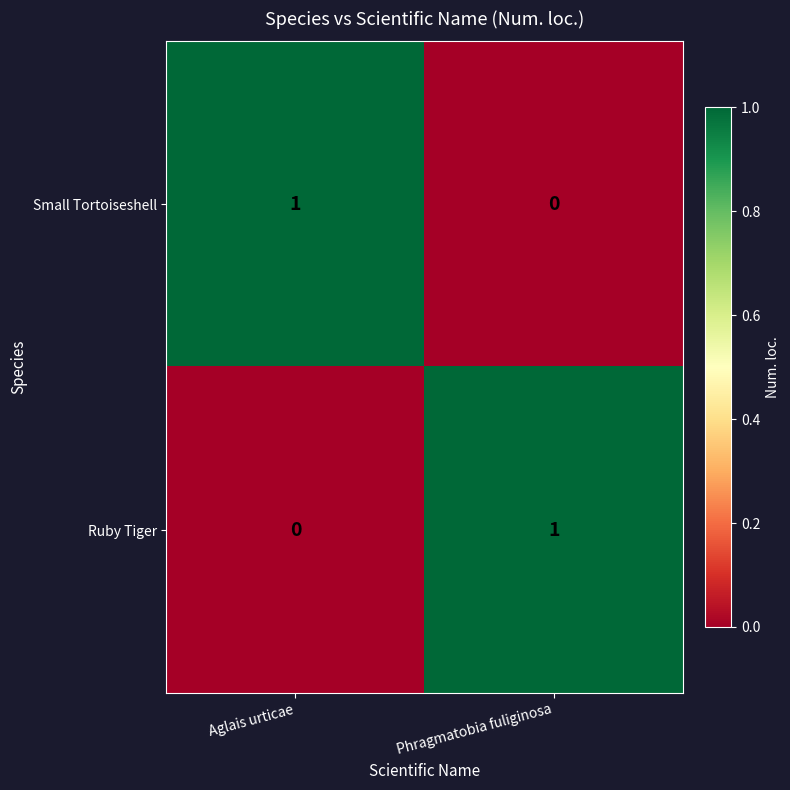

At Aglais urticae, list the series in order from largest to smallest.

Small Tortoiseshell, Ruby Tiger